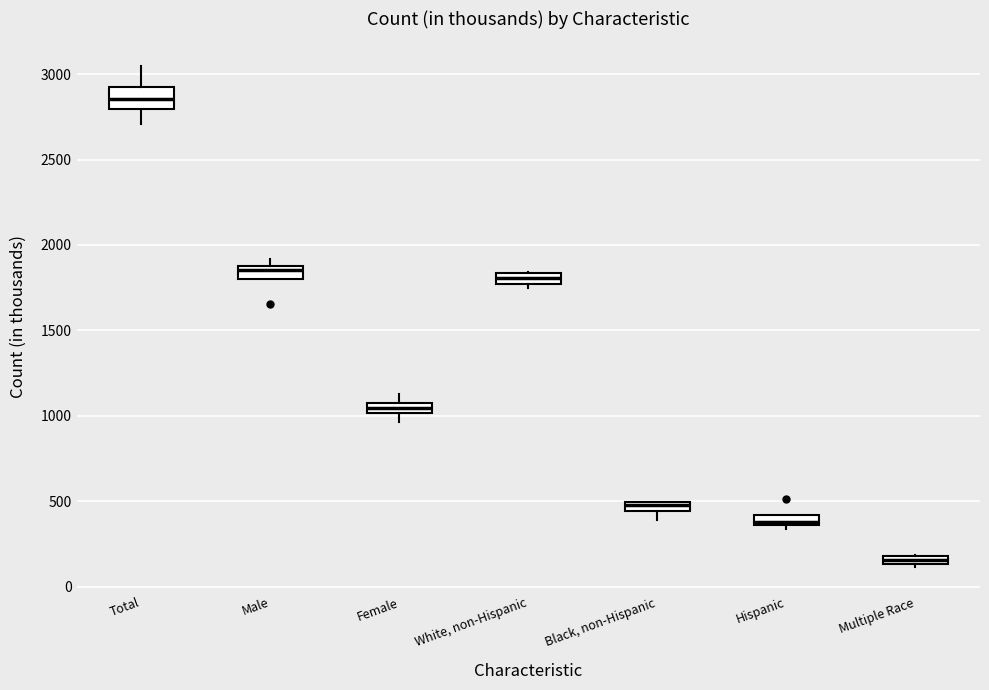

Where is the upper edge of the box for Male on the y-axis? The values are not printed on the chart, so give them approximately, as read against the axis.

1900